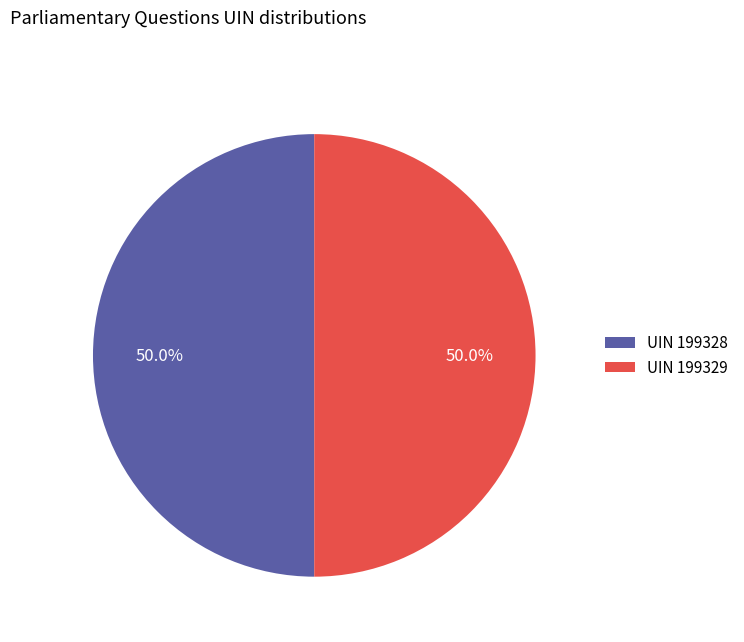

Approximately how many times larger is the value at UIN 199328 compared to UIN 199329?

1.0